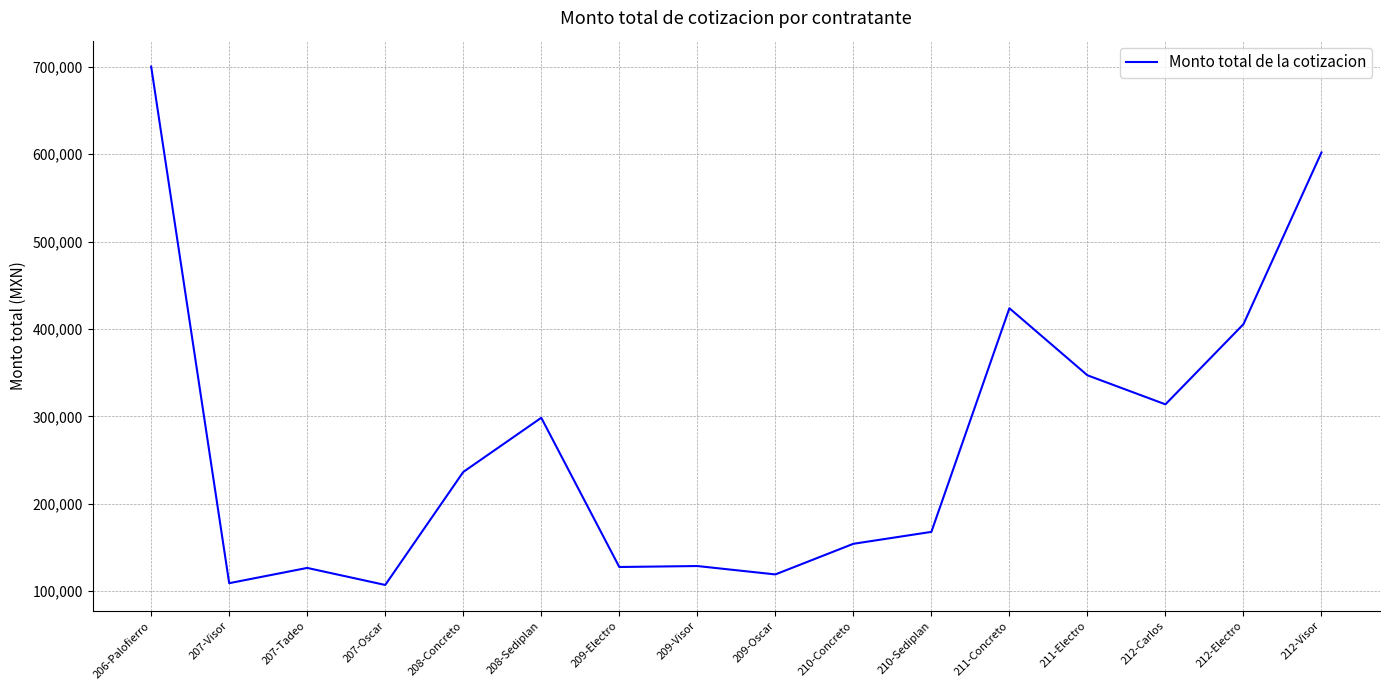

What position from the right is 209-Visor?

9